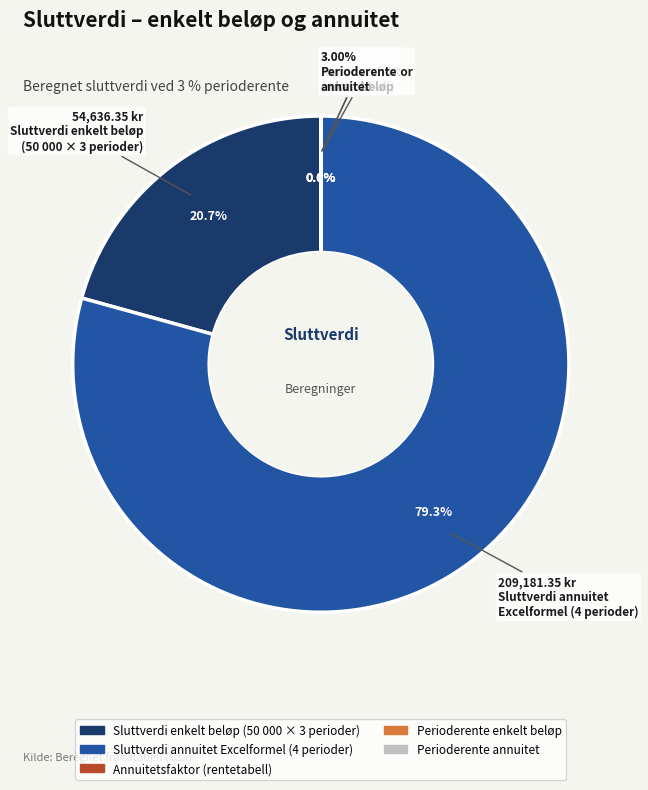

Is the sum of Perioderente enkelt and Perioderente annuitet greater than half?

No